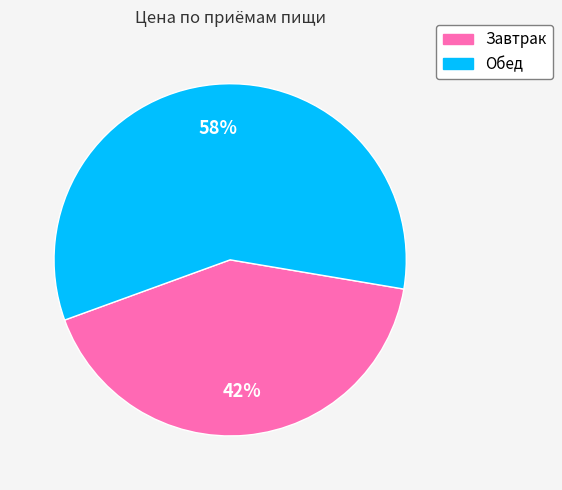

To the nearest percent, what portion does Завтрак represent?

42%